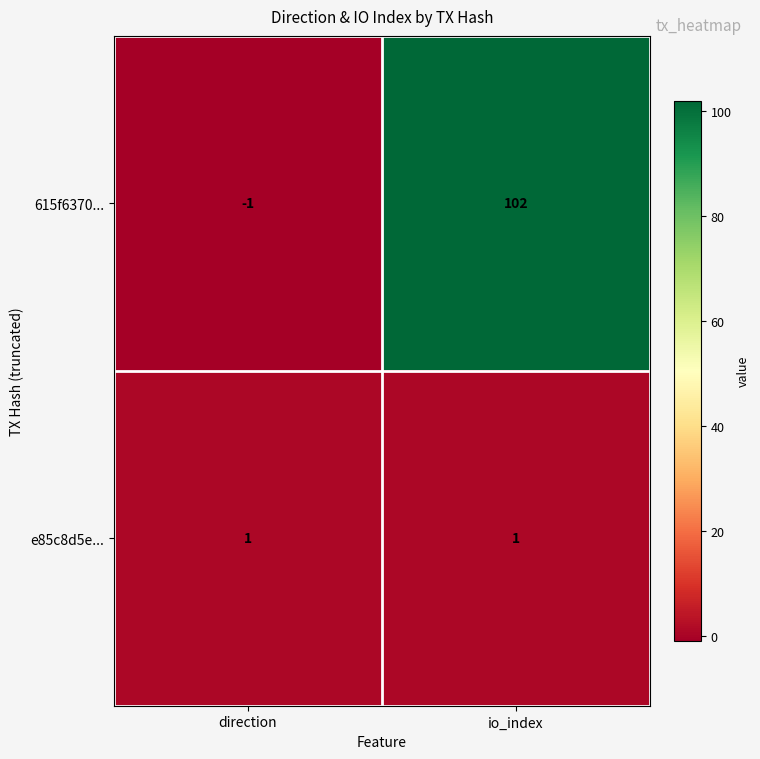

Reading right to left, list all the values displayed in this chart.

615f6370...: 102	-1
e85c8d5e...: 1	1